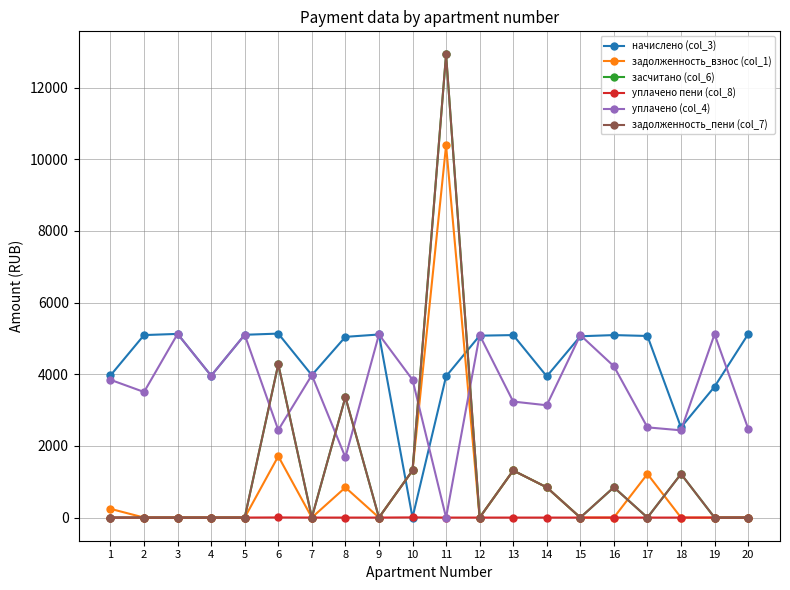

At which category is the sum across all series the highest?

11